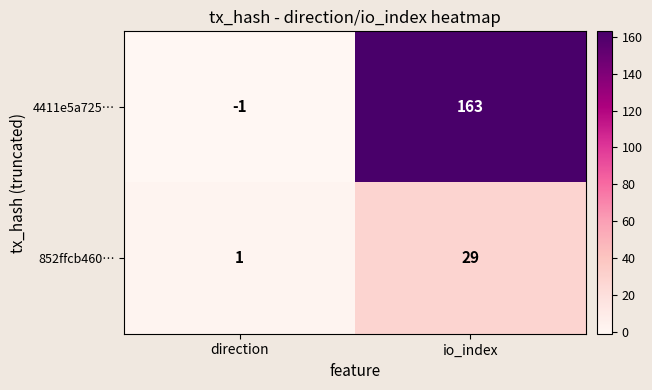

Rank the series by their maximum value, from highest to lowest.

4411e5a725…, 852ffcb460…